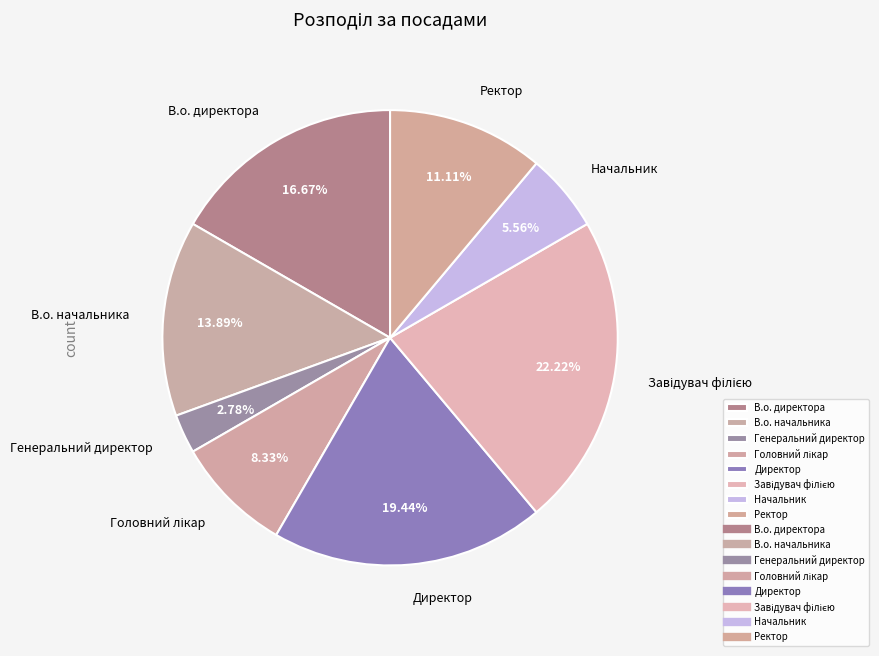

Combined, do В.о. директора and Генеральний директор account for over 50%?

No